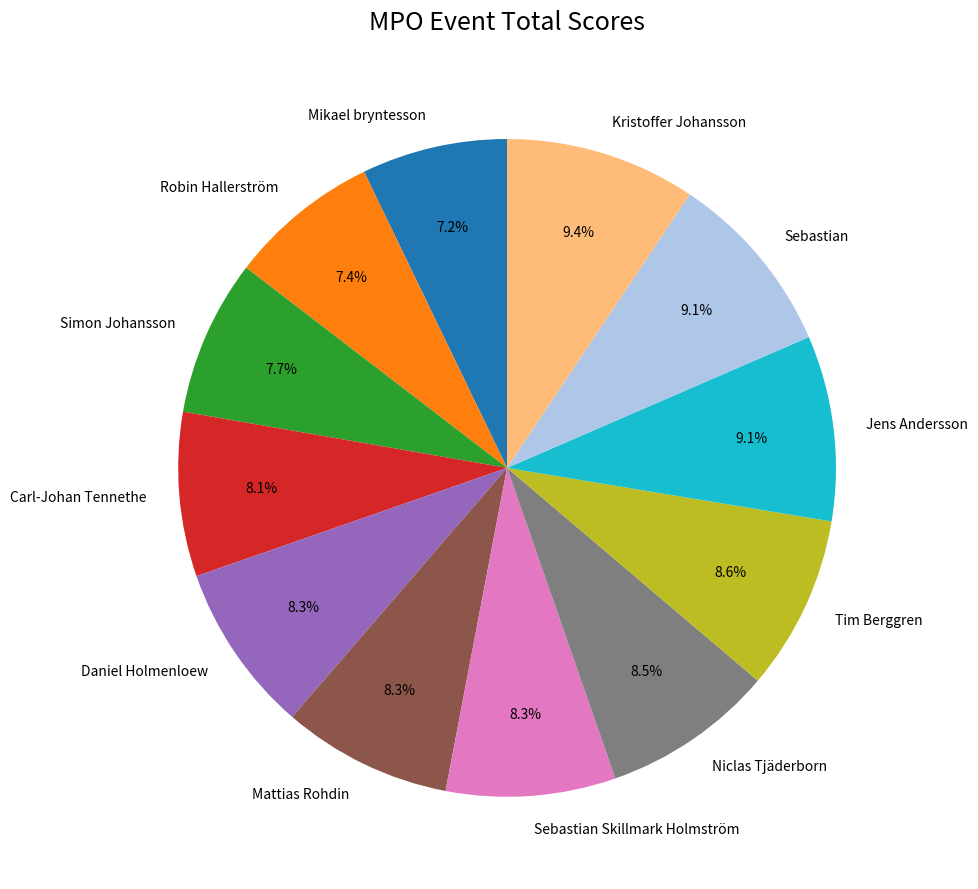

Is there a majority slice in this chart?

No